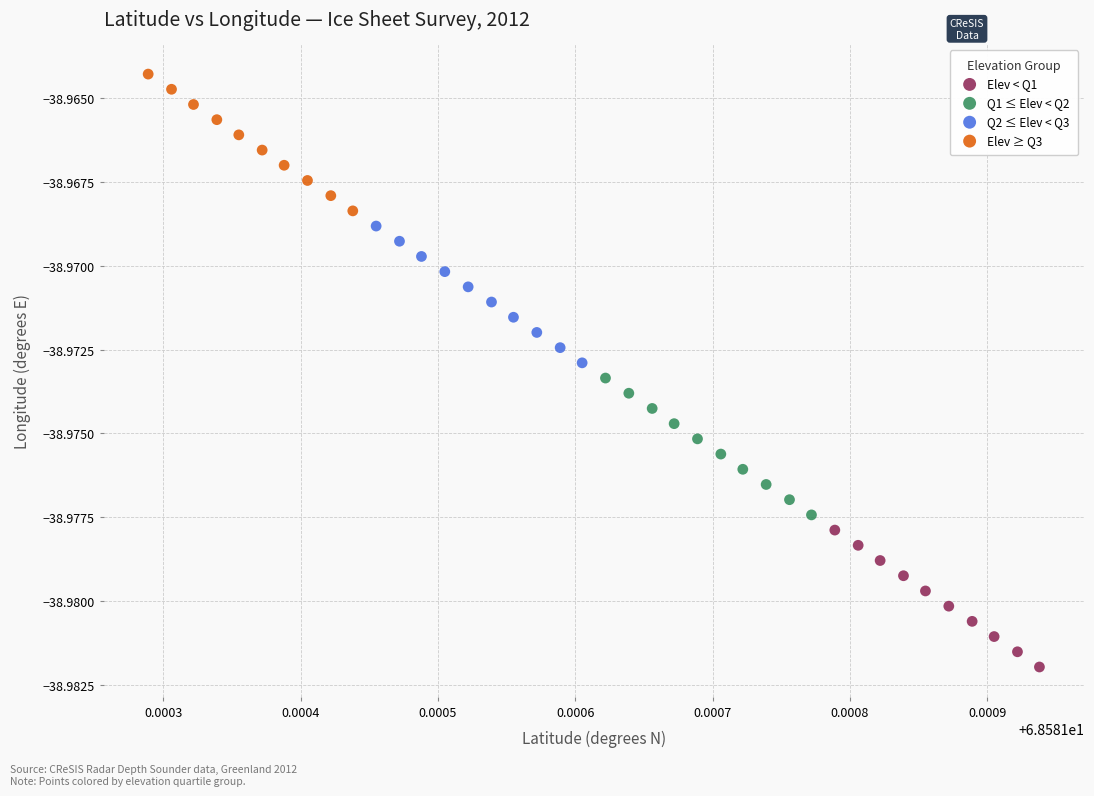

Which series reaches the maximum Y coordinate?

Elev ≥ Q3